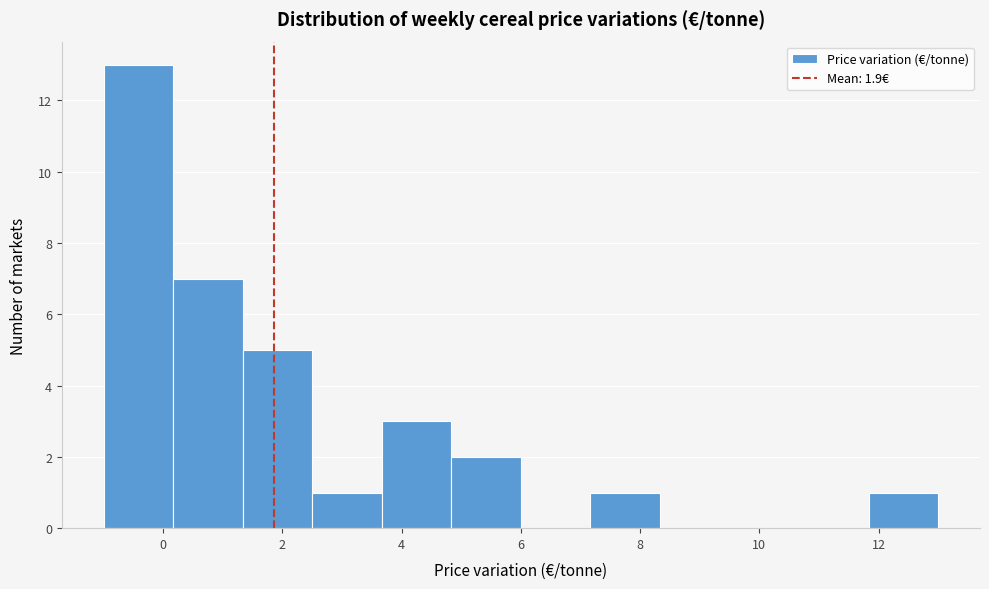

Which range on the x-axis has the tallest bar?

-1.0 to 0.2